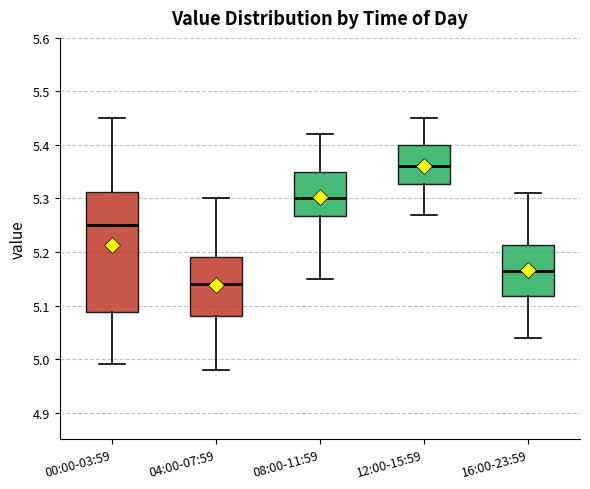

Comparing the boxes themselves (not the whiskers), which one is the tallest?

00:00-03:59